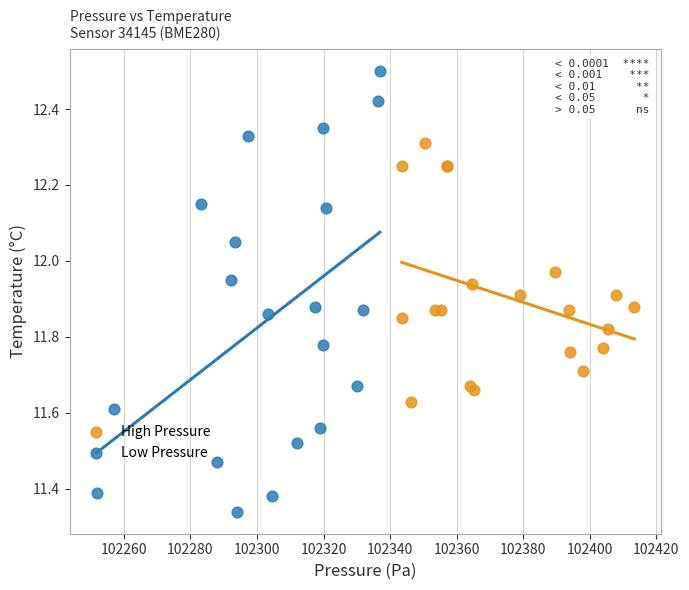

Which series contains the highest Y value?

Low Pressure